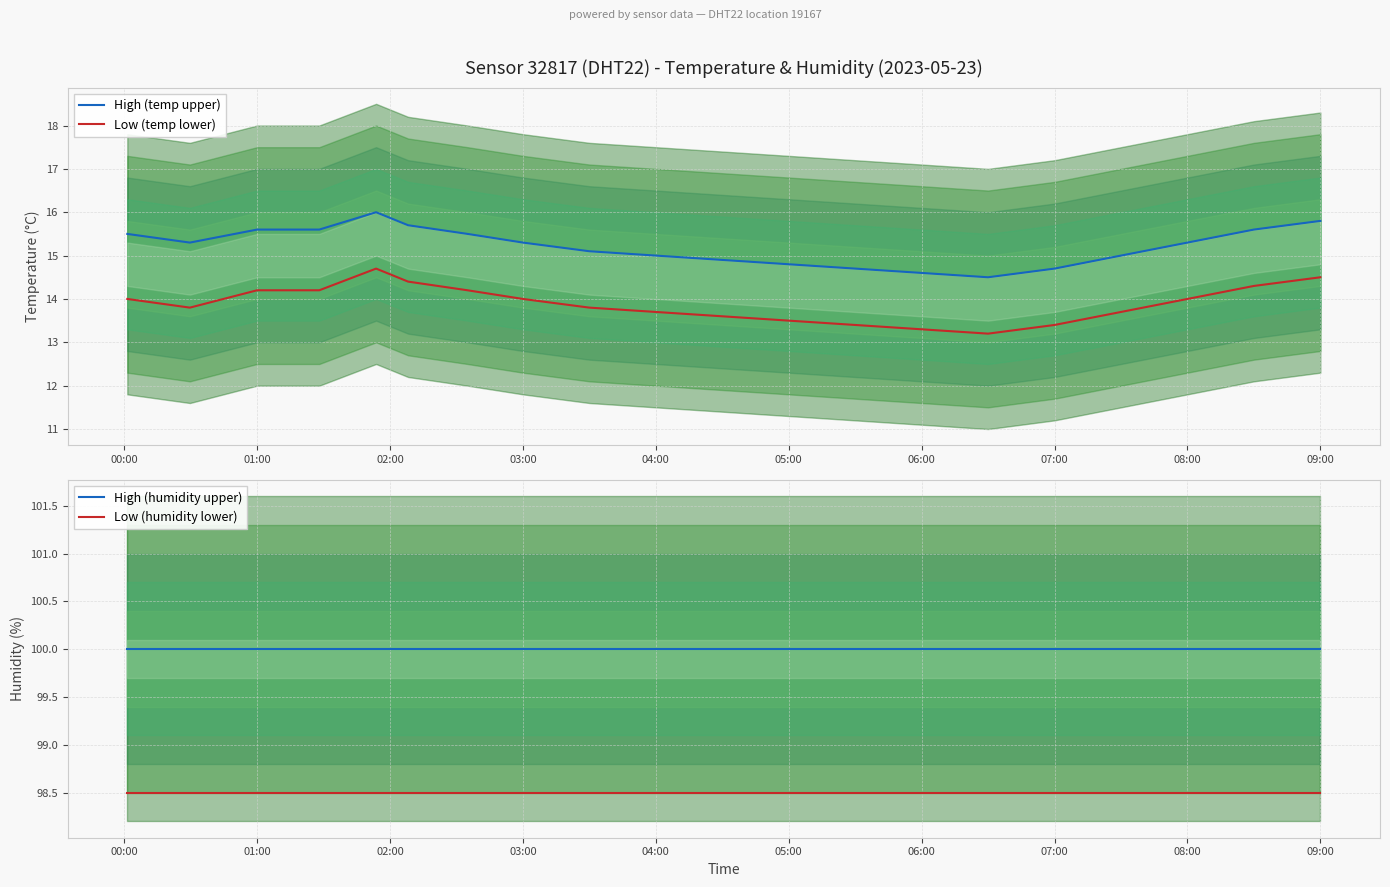

What is the minimum value for Low (temp lower)?

13.2